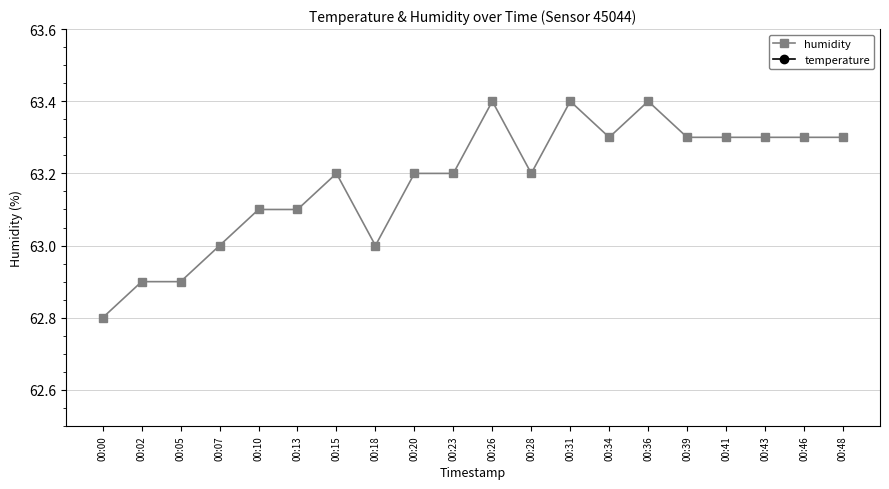

What is the sum of the temperature values at 00:34 and 00:13?

25.1